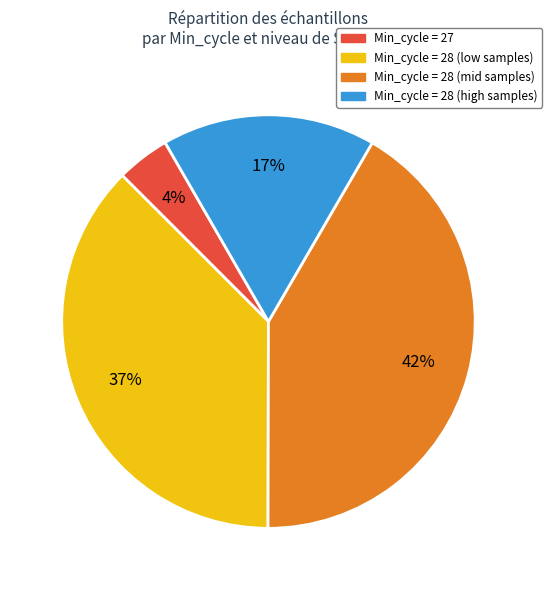

How many segments does this pie chart have?

4